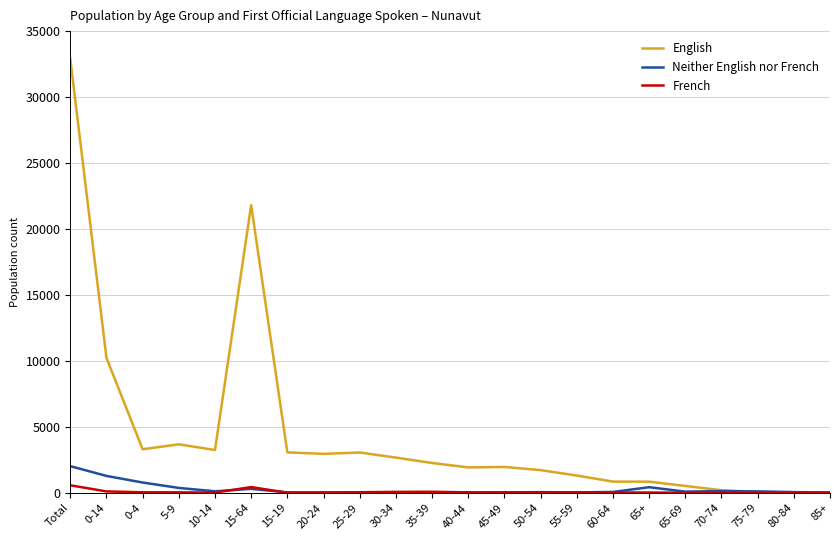

What are all the series names shown in the legend?

English, Neither English nor French, French